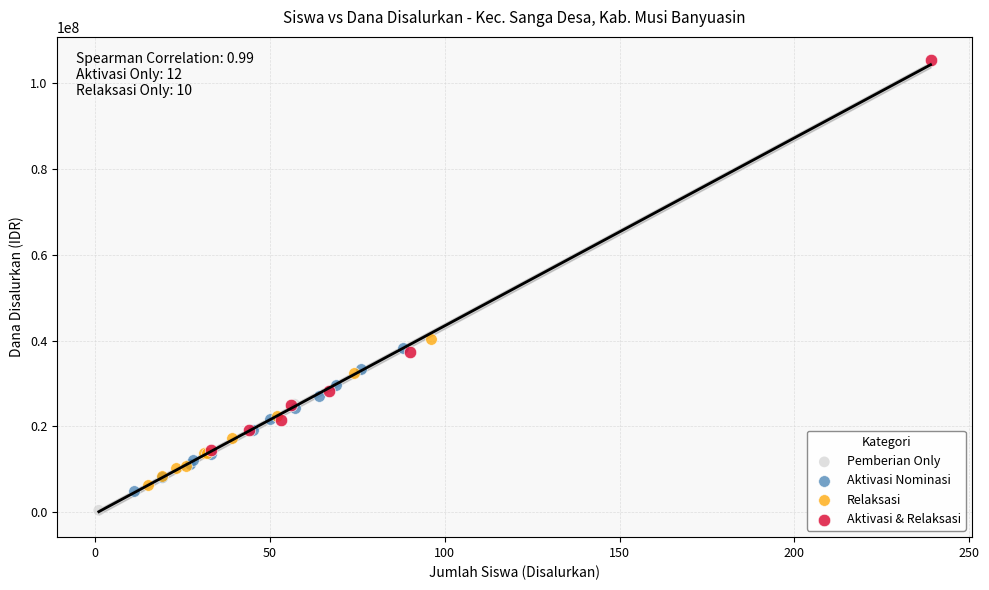

Which series reaches the maximum Y coordinate?

Aktivasi & Relaksasi